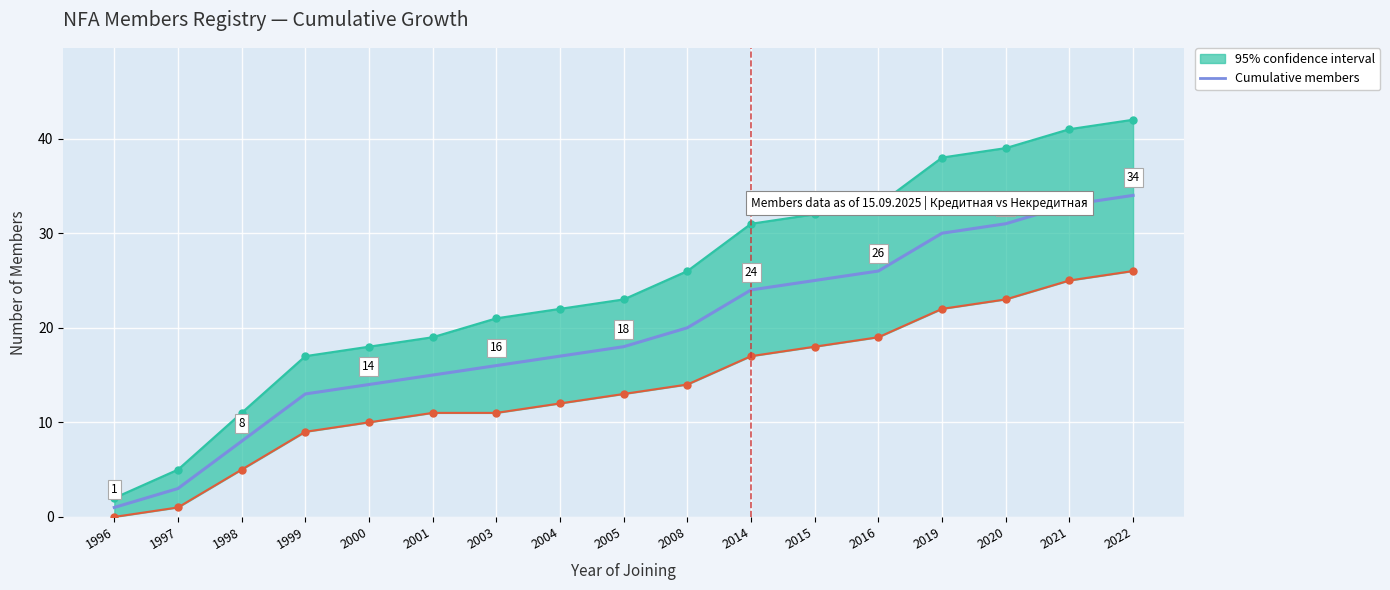

Between 2008 and 2020, which is larger?

2020